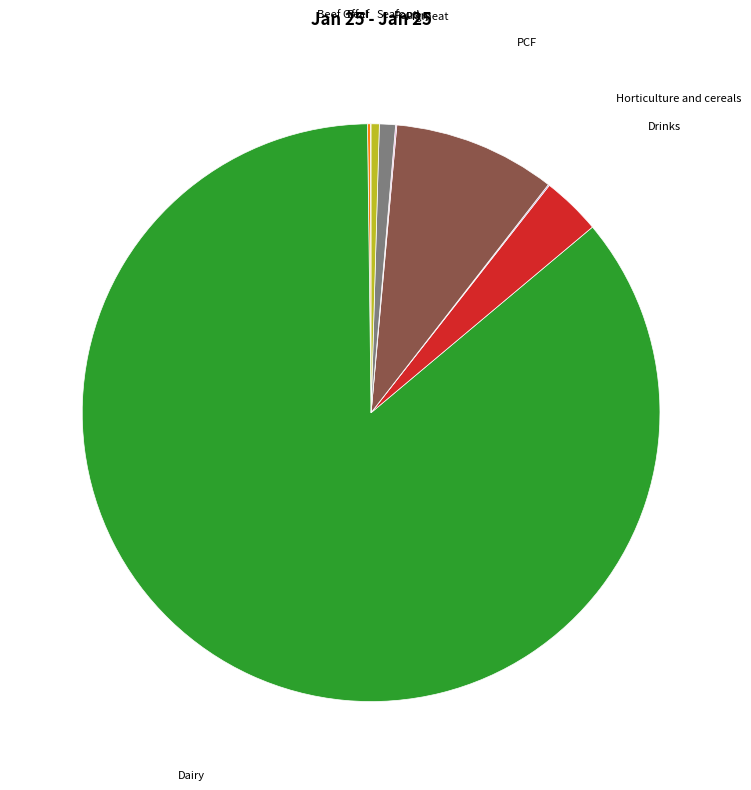

The PCF slice represents 9% of the pie. True or false?

True